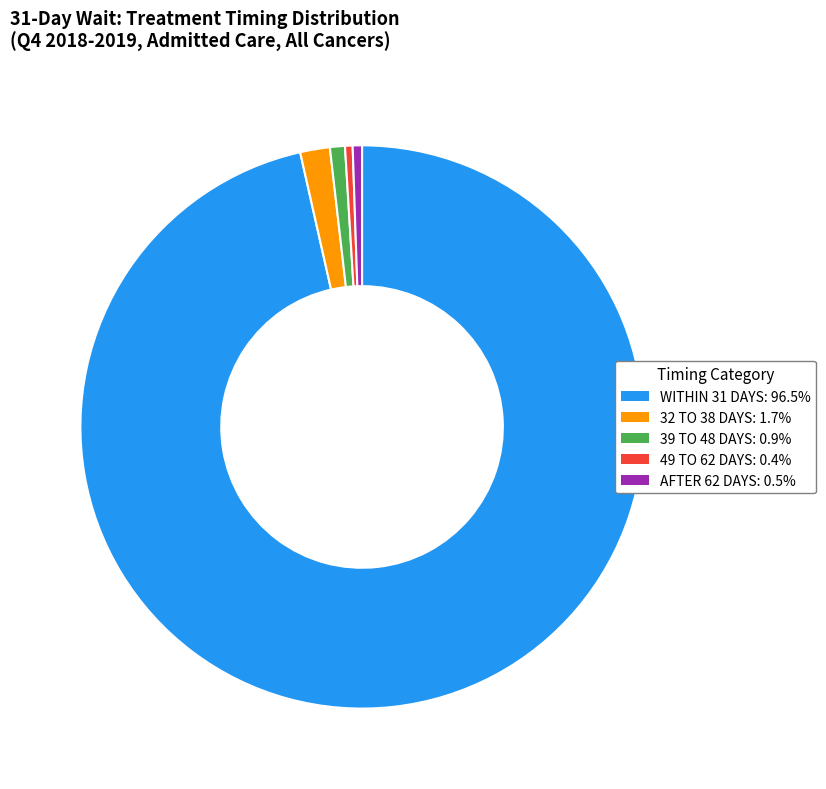

Do AFTER 62 DAYS and 49 TO 62 DAYS together represent more than half of the pie?

No